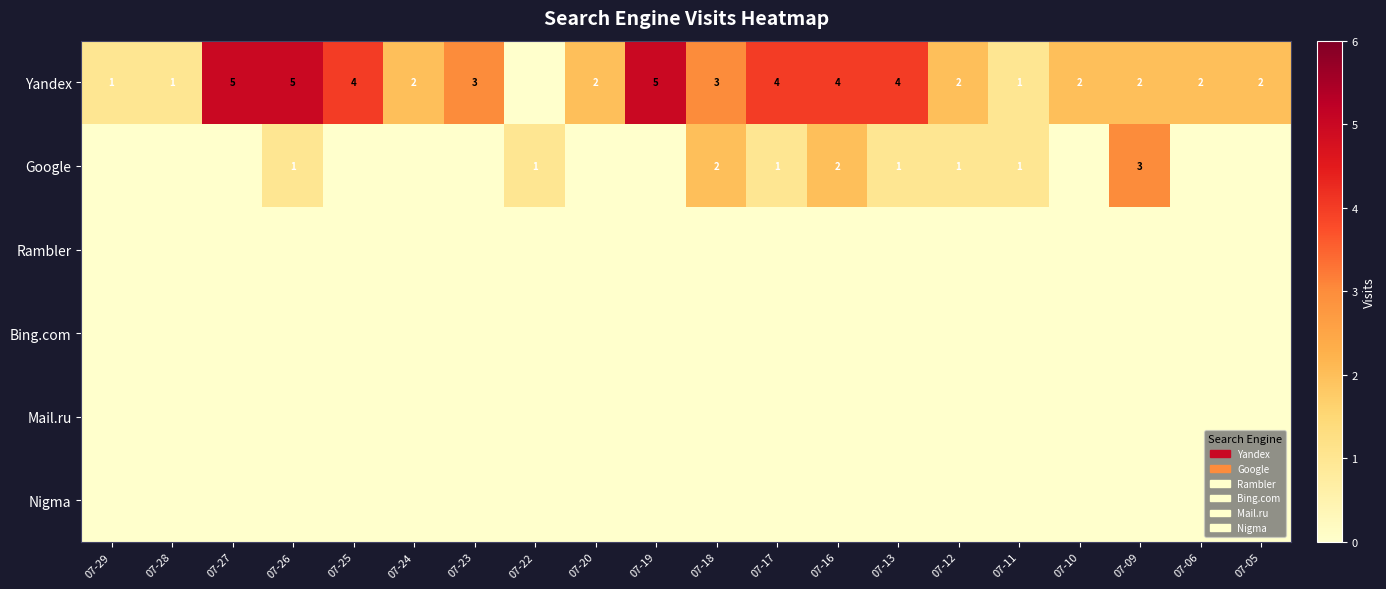

What is the difference between the highest and lowest values at 07-18?

3